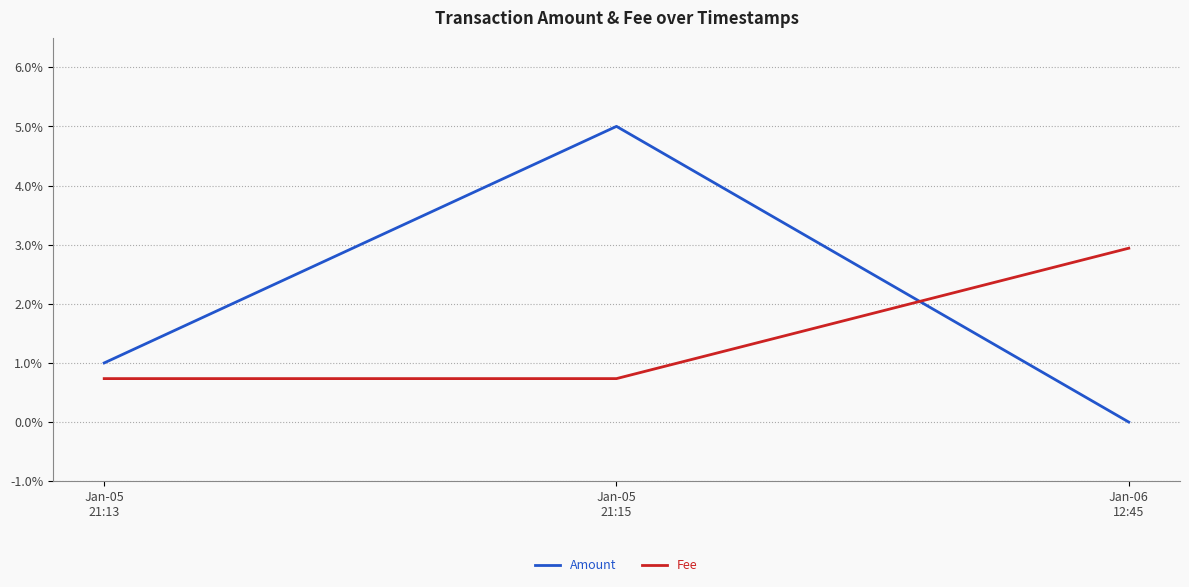

Reading right to left, list all the values displayed in this chart.

Amount: 0.0	0.1	0.0
Fee: 0.0	0.0	0.0